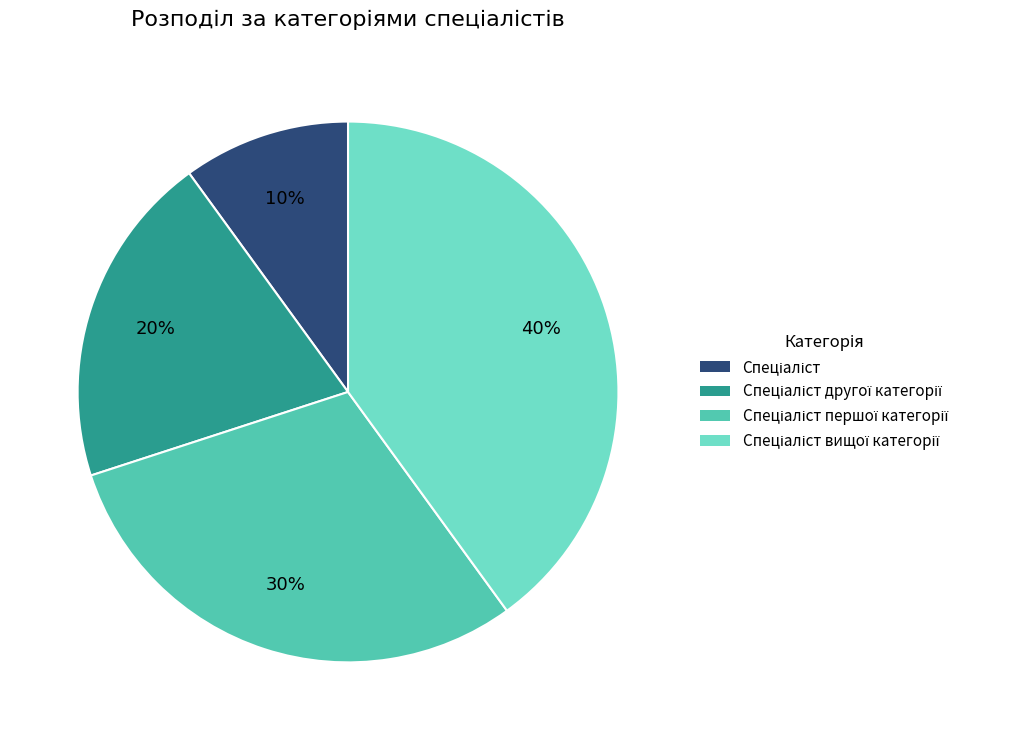

Count the number of slices in the pie.

4